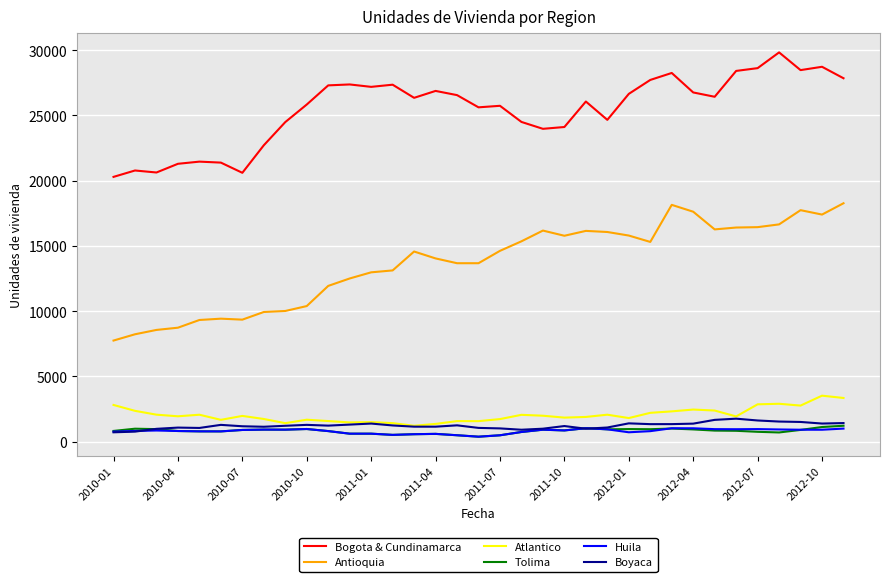

What is the highest value of the Tolima series?

1226